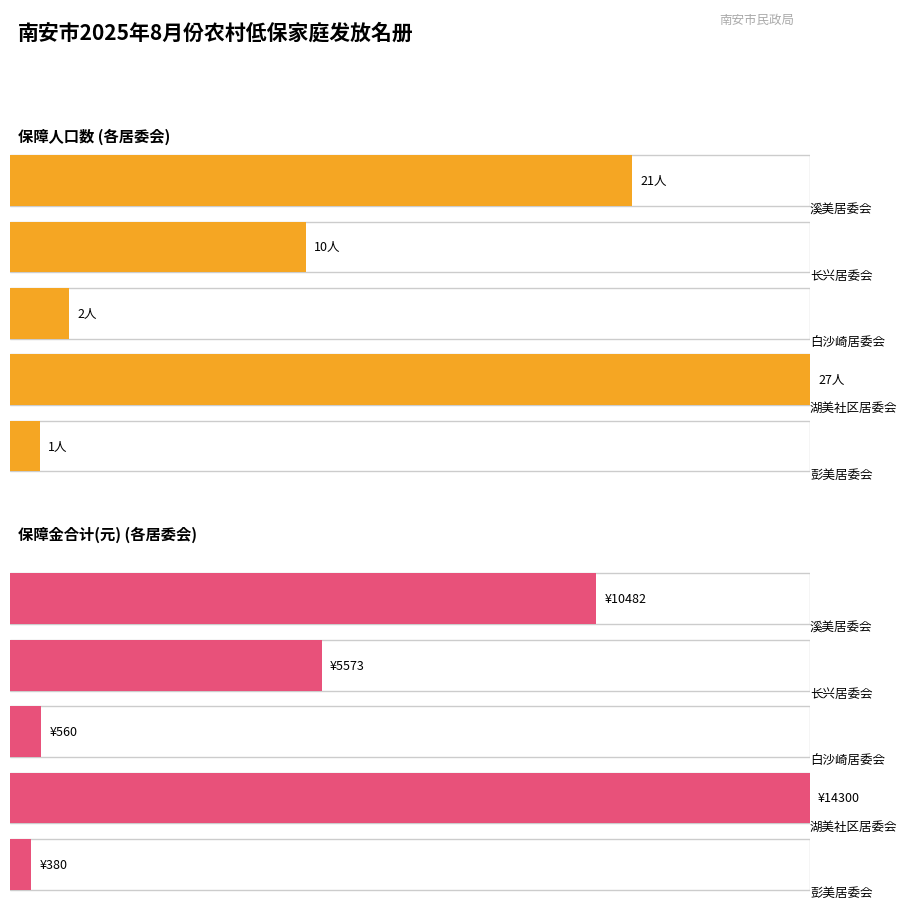

List the series in order of their overall mean, lowest first.

保障人口数, 保障金合计(元)